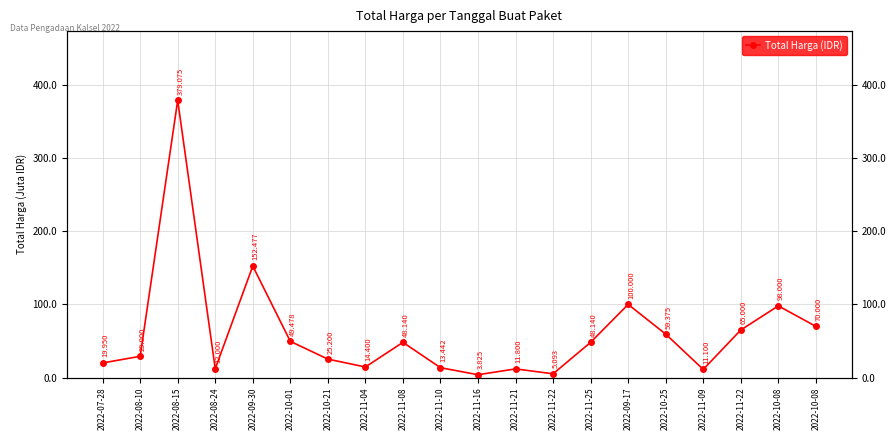

Rank the categories by value from highest to lowest.

2022-08-15, 2022-09-30, 2022-09-17, 2022-10-08, 2022-10-08, 2022-11-22, 2022-10-25, 2022-10-01, 2022-11-08, 2022-11-25, 2022-08-10, 2022-10-21, 2022-07-28, 2022-11-04, 2022-11-10, 2022-08-24, 2022-11-21, 2022-11-09, 2022-11-22, 2022-11-16